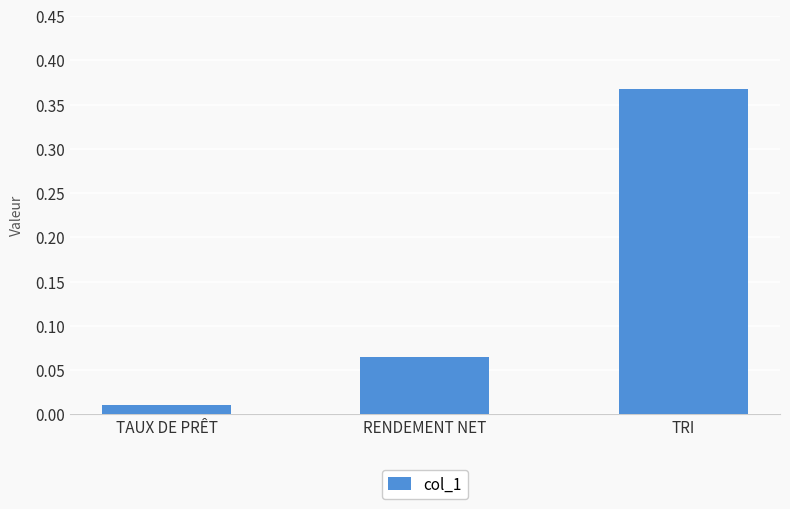

What is the change in value from TAUX DE PRÊT to RENDEMENT NET?

+0.1